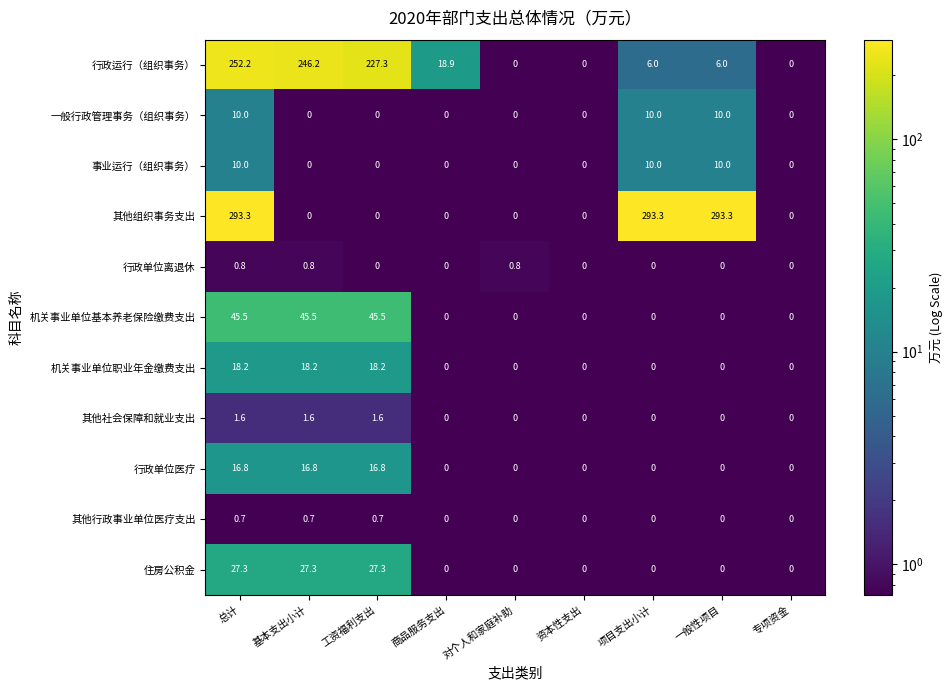

Which series has the largest range (max minus min)?

其他组织事务支出